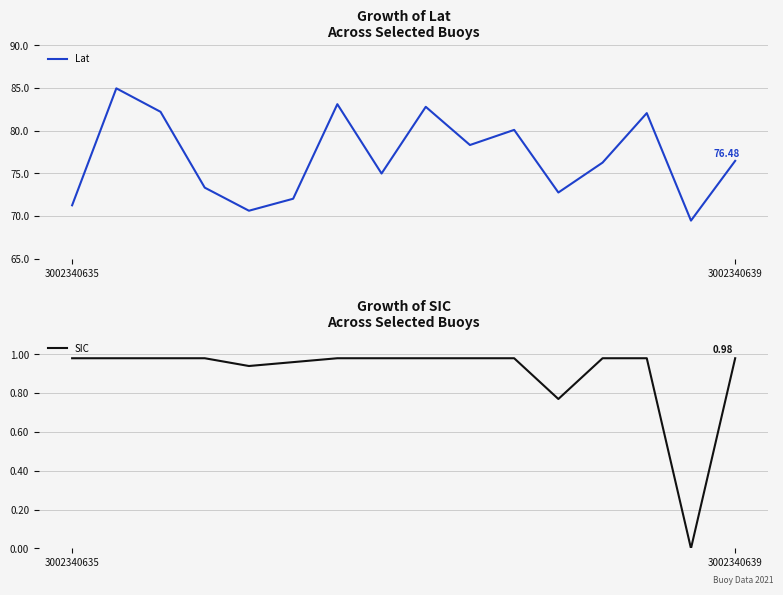

True or false: SIC has a value of 1.0 at 3002340639.

True